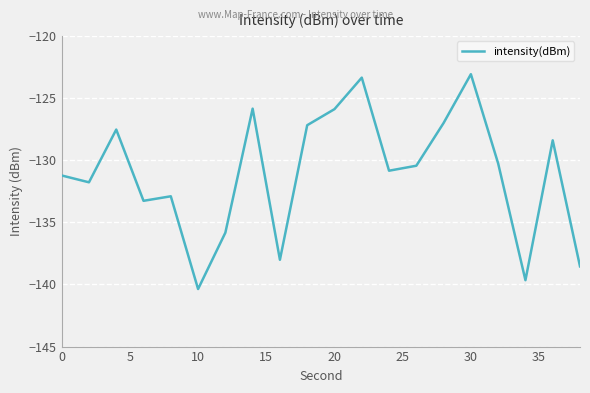

Reading left to right, extract all data points from this chart.

-131.2	-131.8	-127.5	-133.3	-132.9	-140.4	-135.8	-125.9	-138.0	-127.2	-125.9	-123.4	-130.8	-130.4	-127.0	-123.1	-130.3	-139.7	-128.4	-138.5